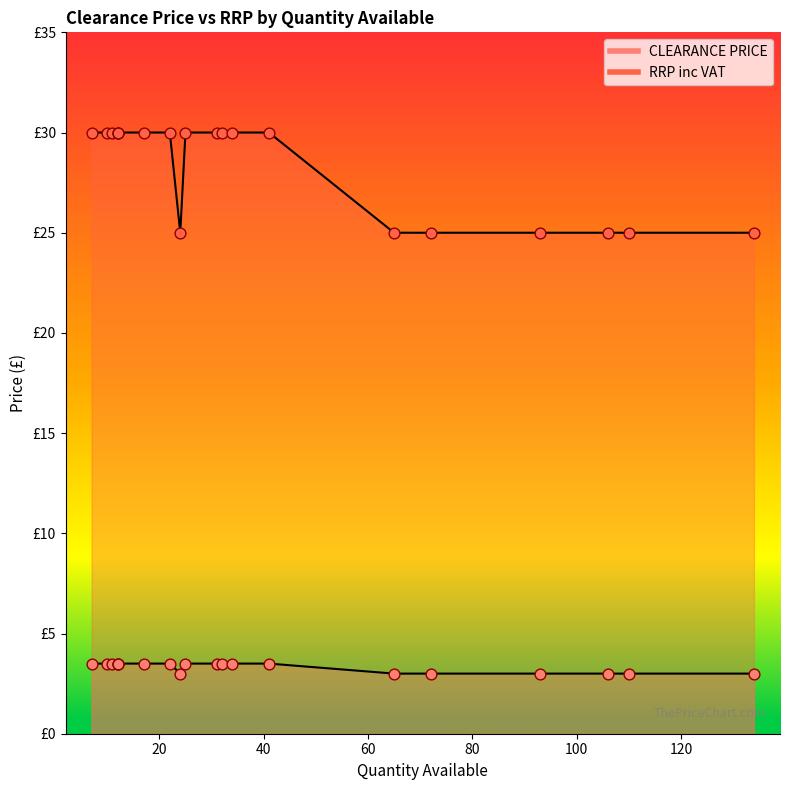

Which series has the widest spread of Y values?

RRP inc VAT